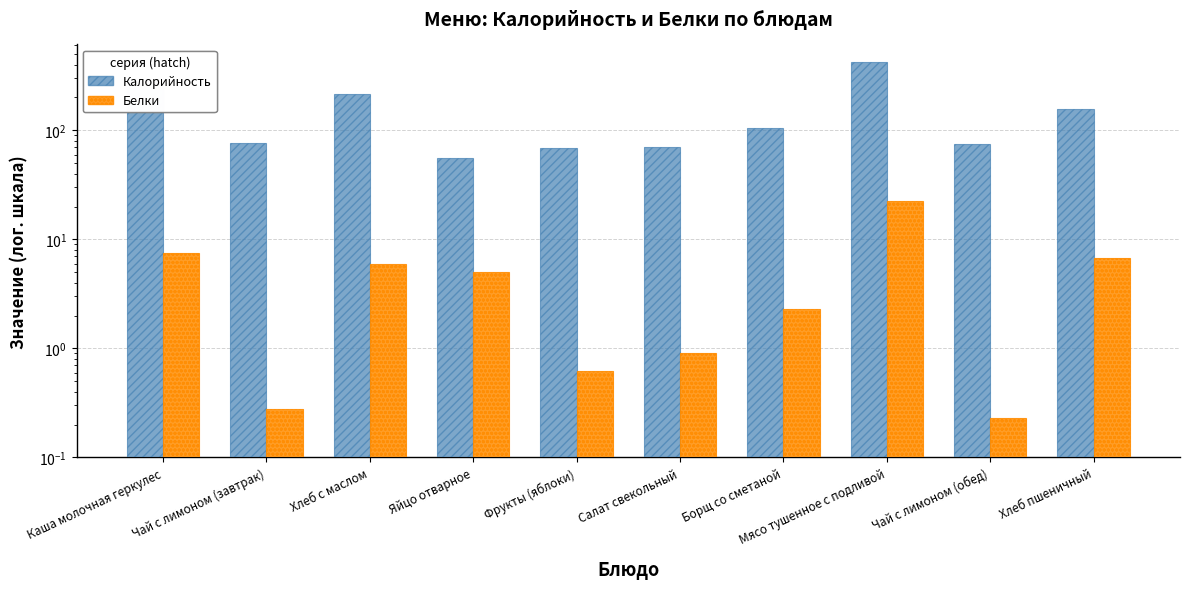

What is the spread (max minus min) of values at Каша молочная геркулес?

277.5